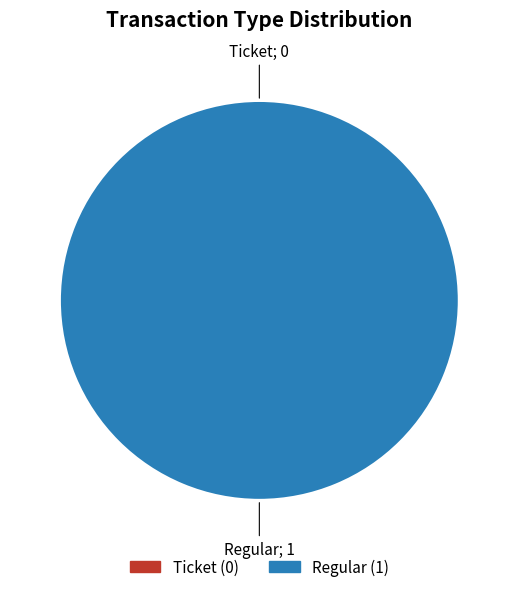

Which slice is the largest?

Regular